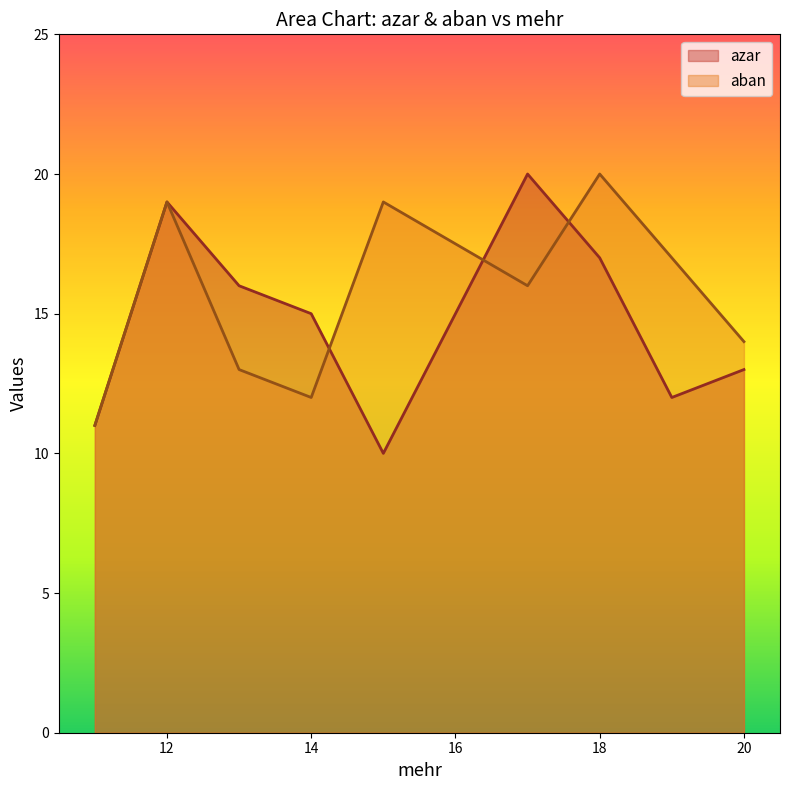

What is the spread (max minus min) of values at 18?

3